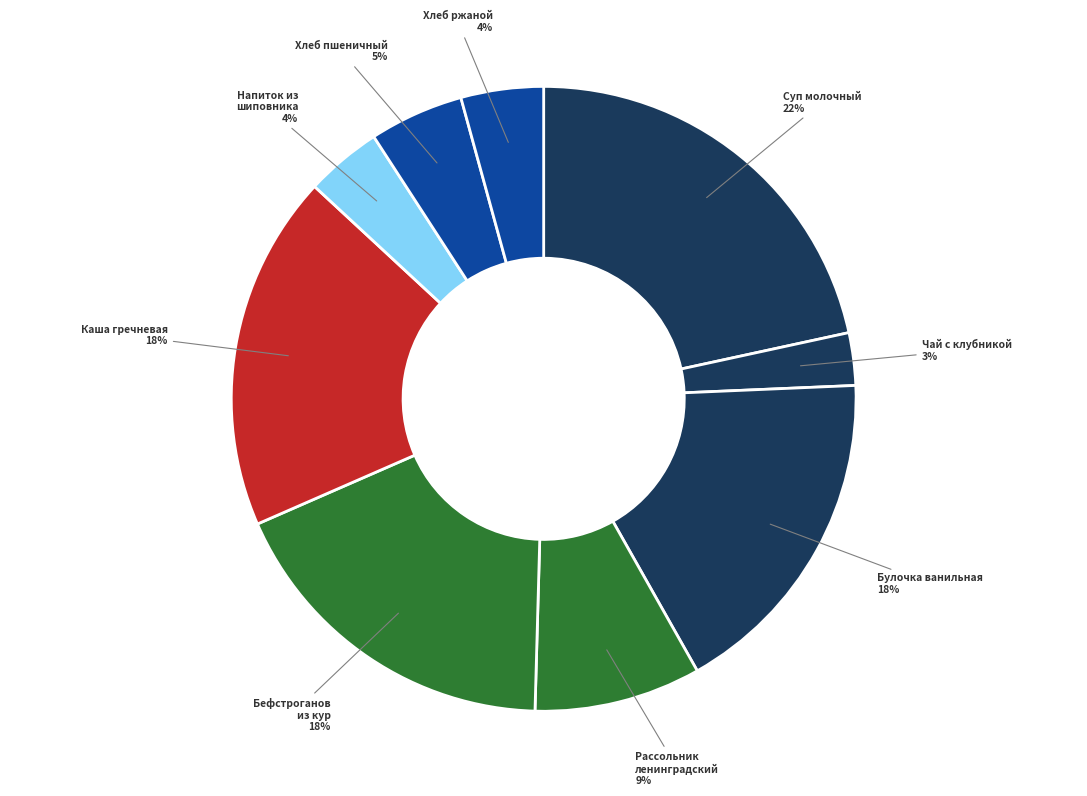

How many slices are in this pie chart?

9